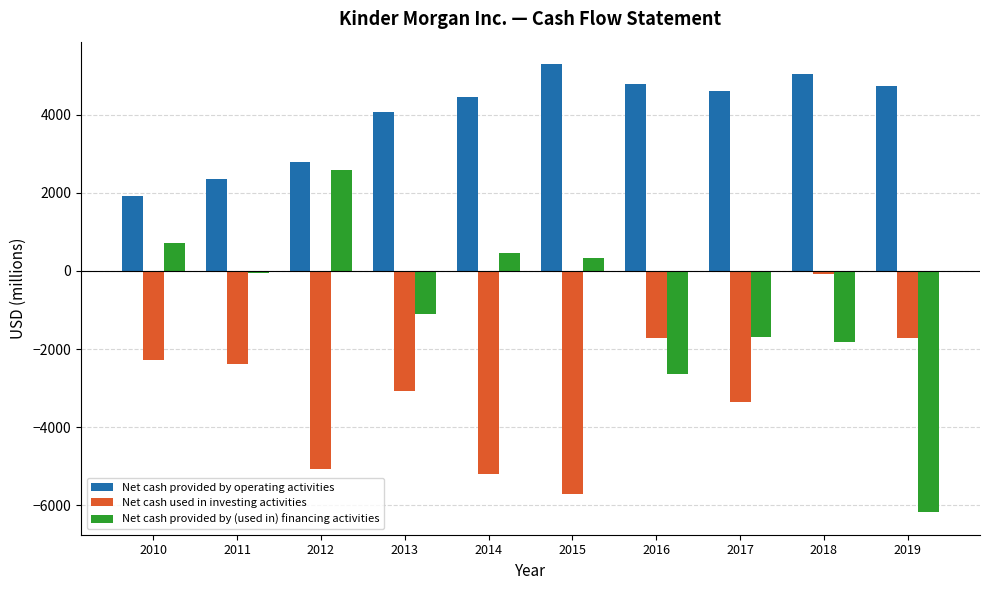

Read the Net cash provided by operating activities value at 2014.

4467